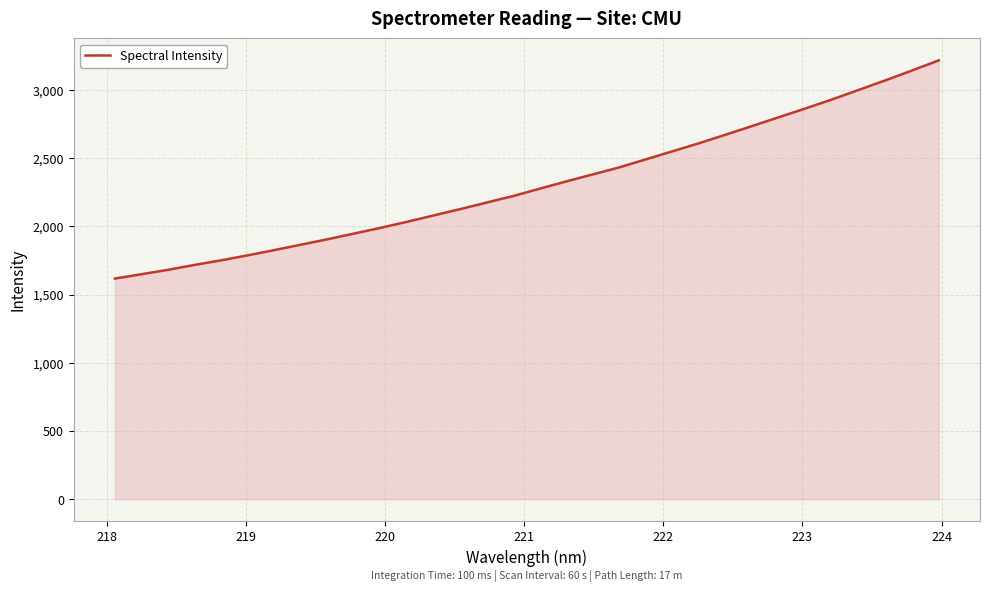

Does the chart display data point markers on the line(s)?

No